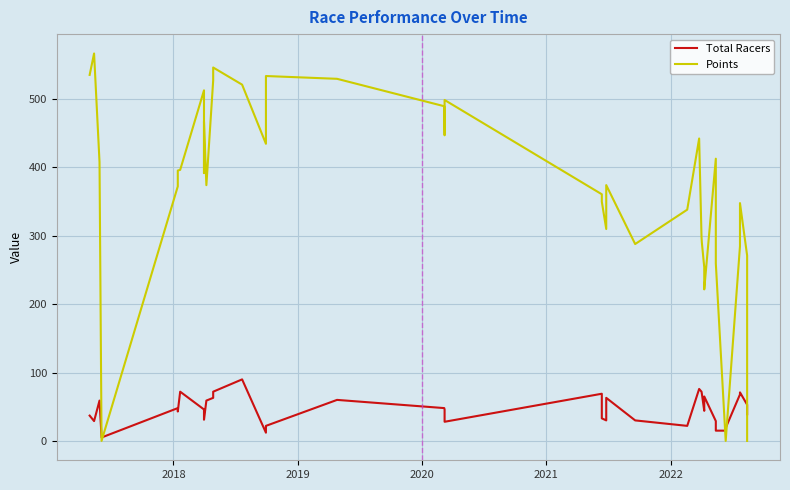

How many interior local peaks does the Points series have?

10